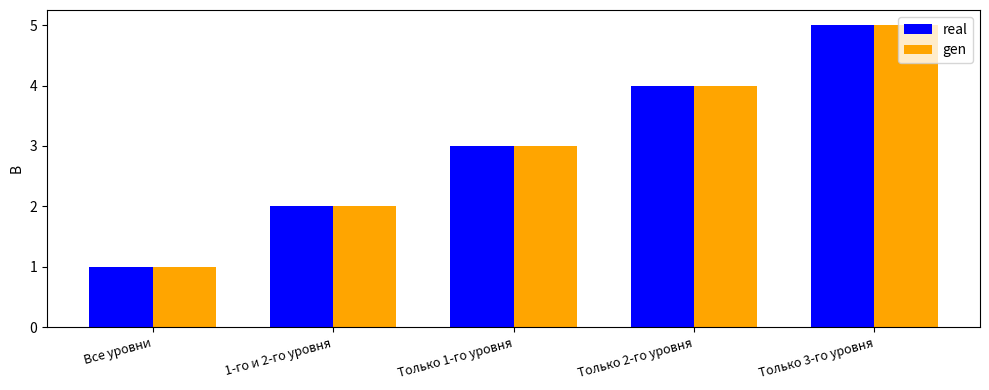

List the labels in order of gen value, largest first.

Только 3-го уровня, Только 2-го уровня, Только 1-го уровня, 1-го и 2-го уровня, Все уровни